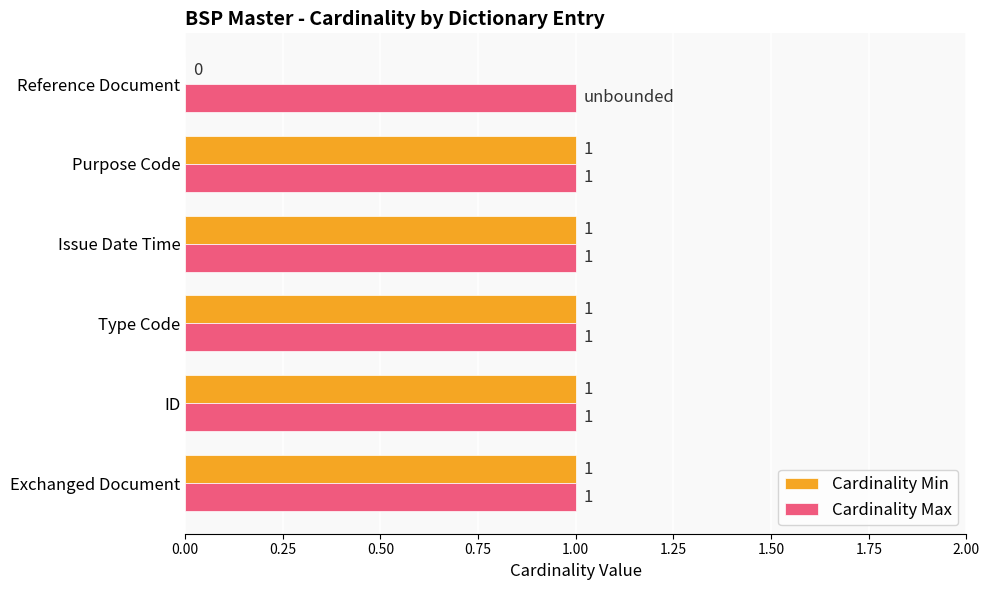

What are all the series names shown in the legend?

Cardinality Min, Cardinality Max